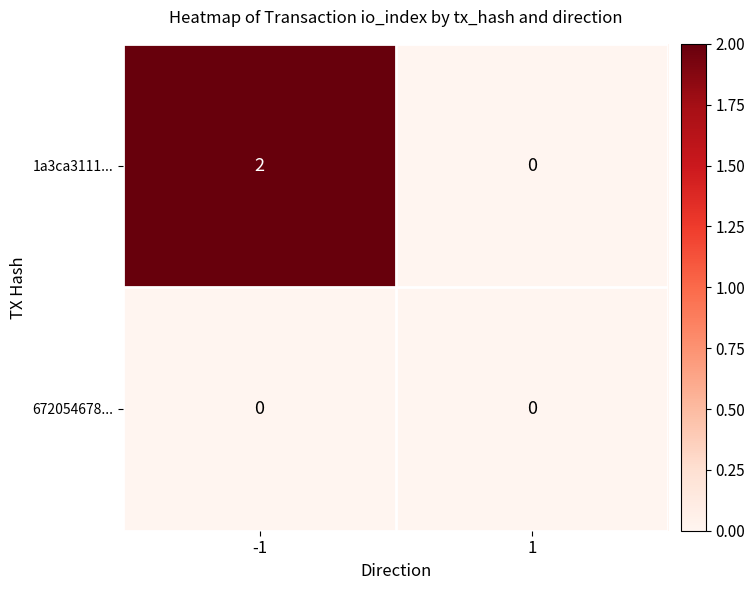

What is the difference between the highest and lowest values at -1?

2